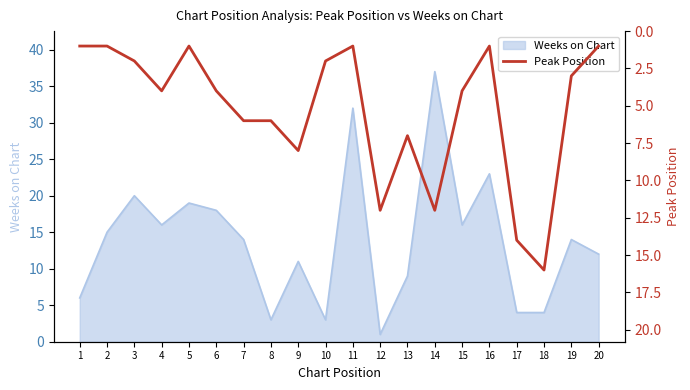

True or false: the data shows 3 at 15.

False